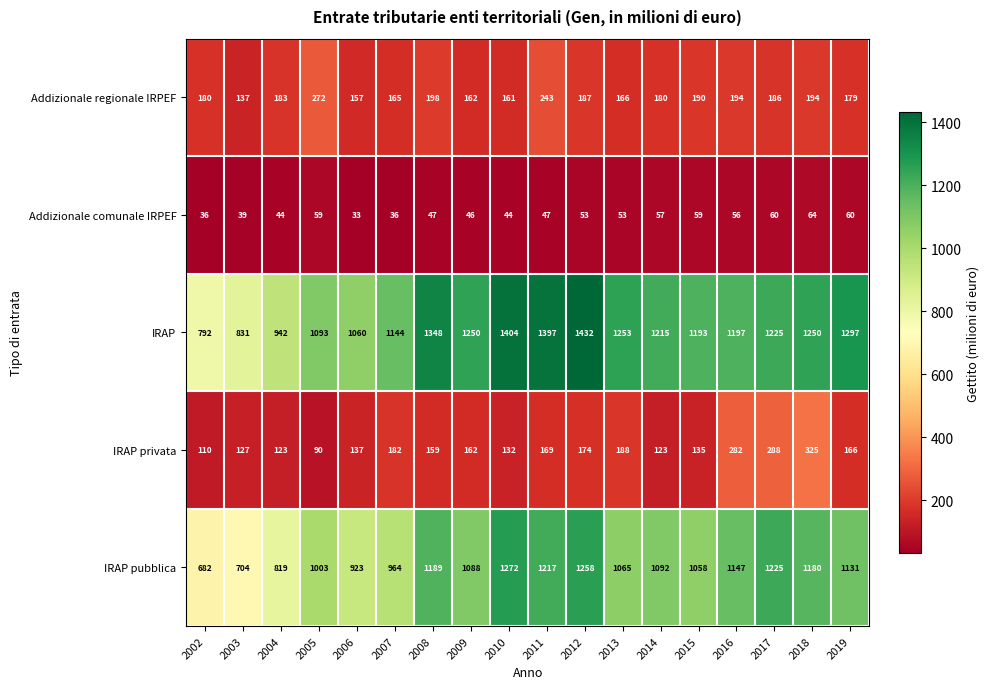

What is the sum of the IRAP values at 2006 and 2003?

1891